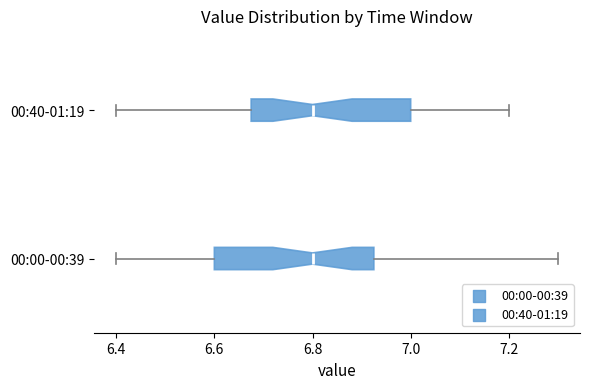

Where is the left edge of the box for 00:40-01:19 on the x-axis? The values are not printed on the chart, so give them approximately, as read against the axis.

6.68